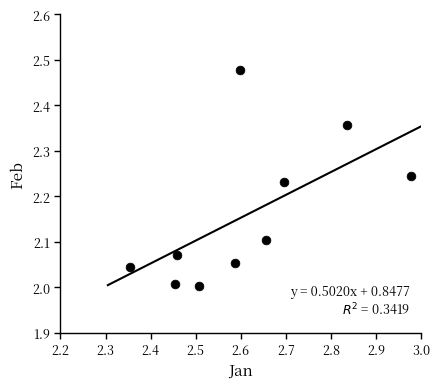

What is the range of X values (max minus min)?

0.6